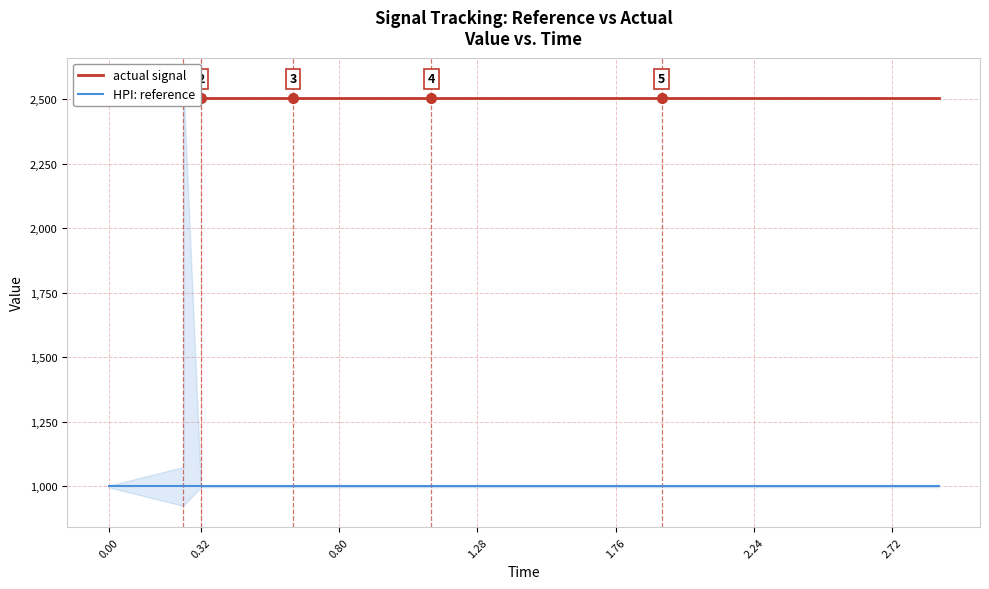

Which series has the largest total across all categories?

actual signal